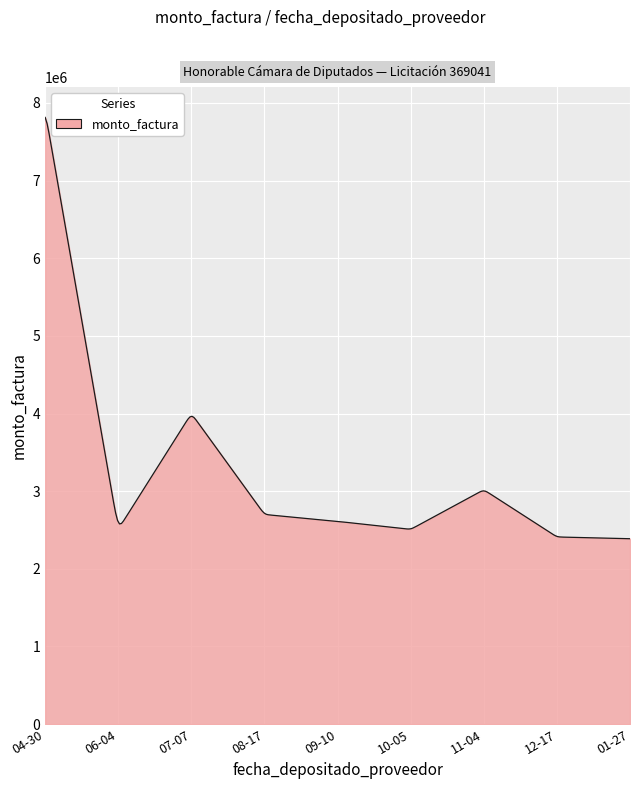

What is the smallest value displayed?

2387748.4